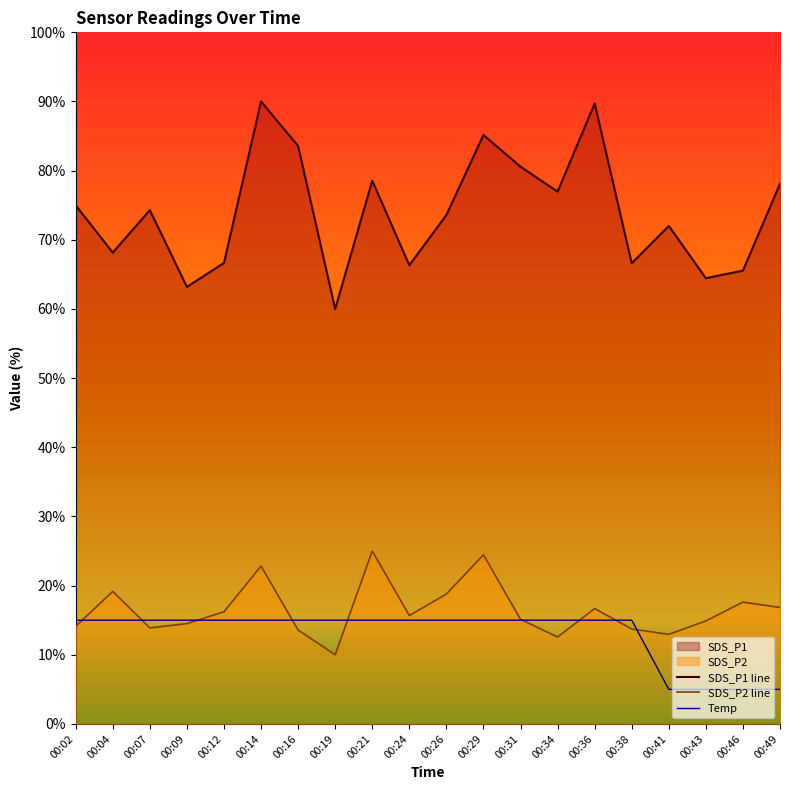

List the labels in order of SDS_P2 line value, largest first.

00:21, 00:29, 00:14, 00:04, 00:26, 00:46, 00:49, 00:36, 00:12, 00:24, 00:31, 00:43, 00:09, 00:02, 00:07, 00:38, 00:16, 00:41, 00:34, 00:19